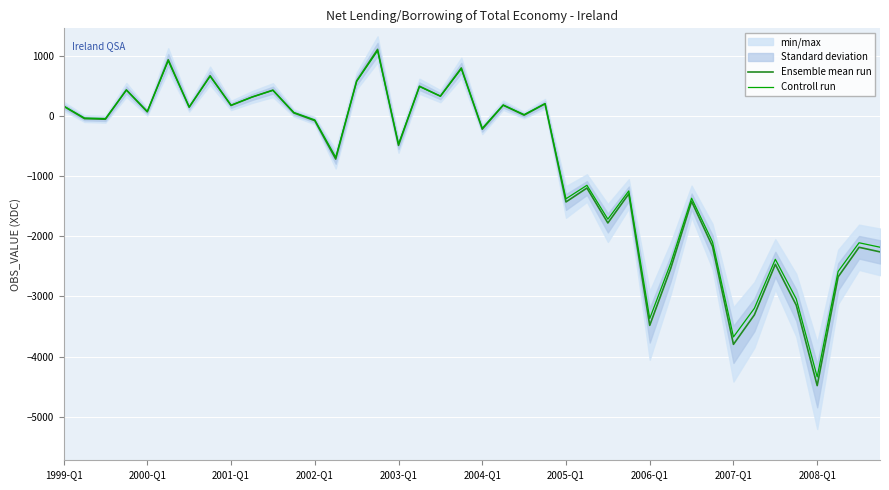

What is the lowest value of the Controll run series?

-4340.3